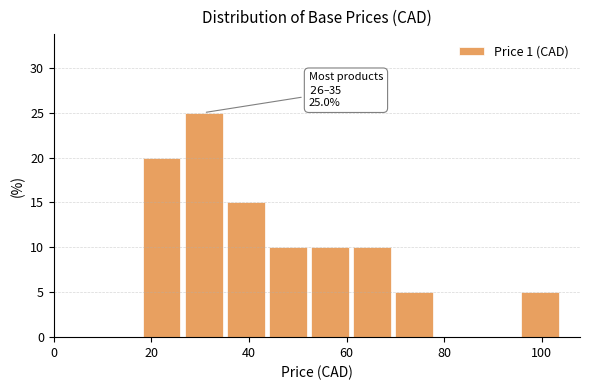

Over which range of the x-axis is the bar tallest?

26 to 36